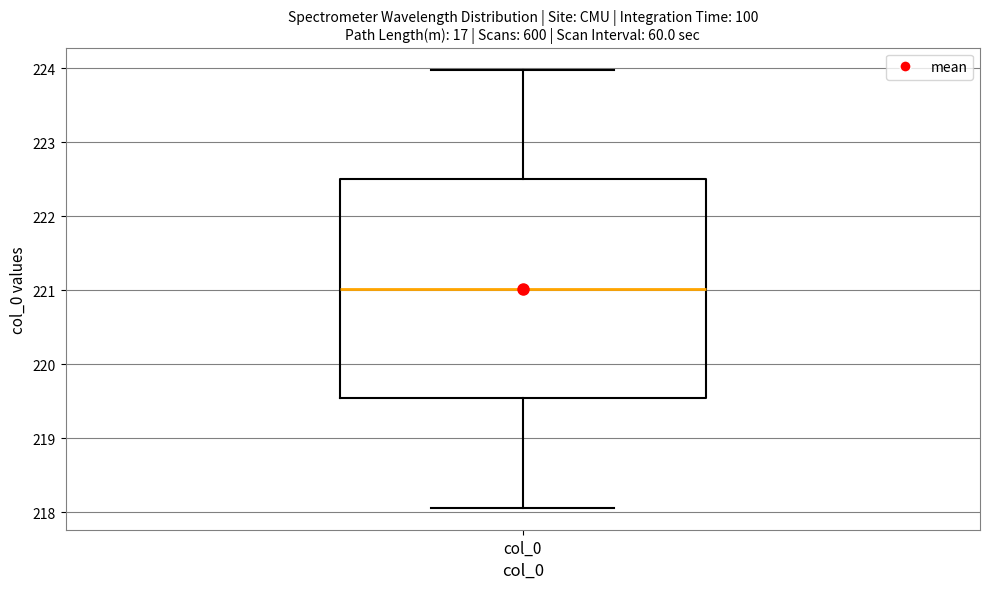

Transcribe this box plot: give where the median line is, the range the box spans, and where the two whiskers end, as read against the y-axis. The values are not printed on the chart, so give them approximately, as read against the axis.

median 221.0, box 219.5 to 222.5, whiskers 218.1 to 224.0